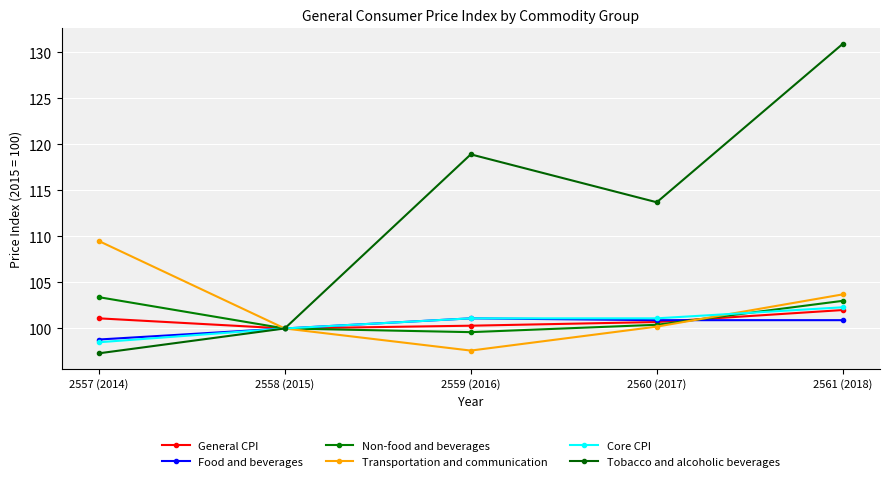

Is the value of Transportation and communication at 2560 (2017) greater than the value of Tobacco and alcoholic beverages at 2558 (2015)?

Yes